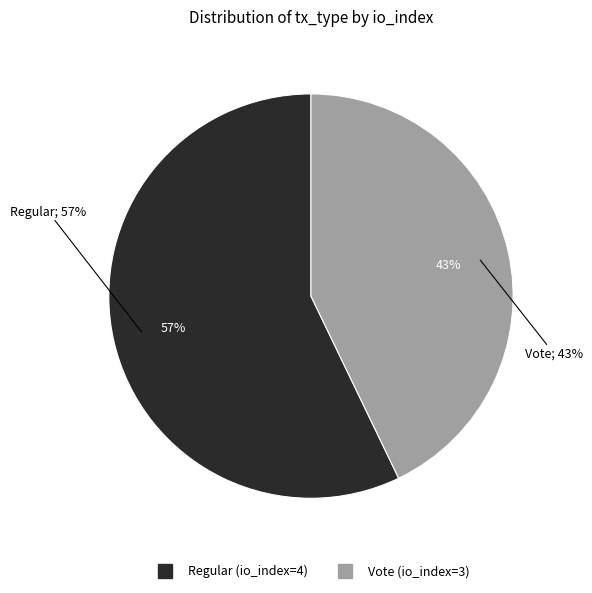

How many slices are in this pie chart?

2